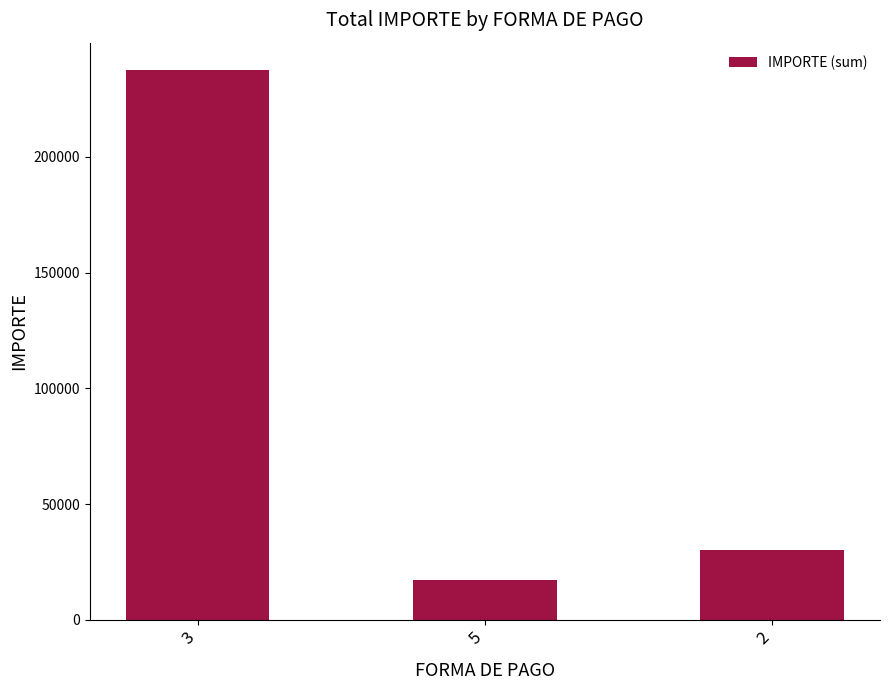

What is the difference between the maximum and minimum values?

220233.7